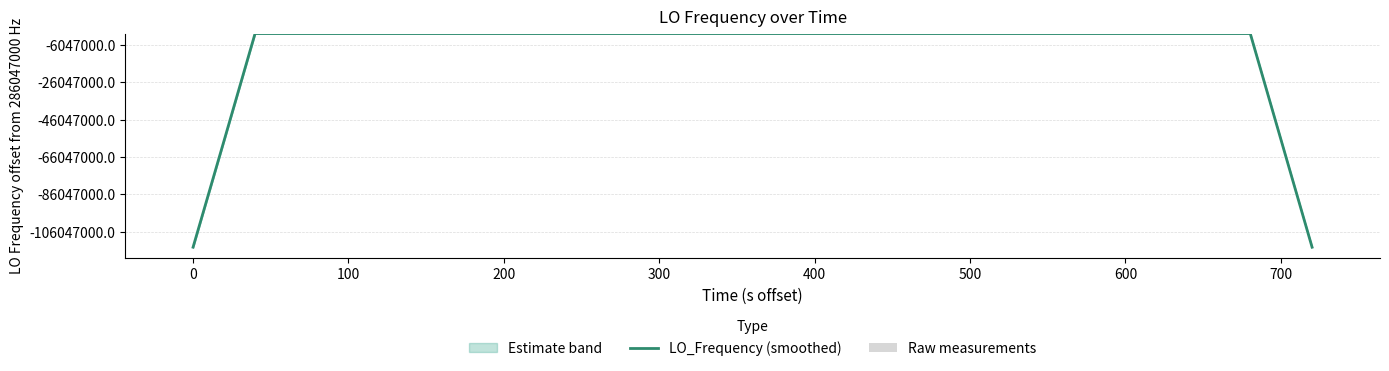

Count the number of categories in the chart.

40